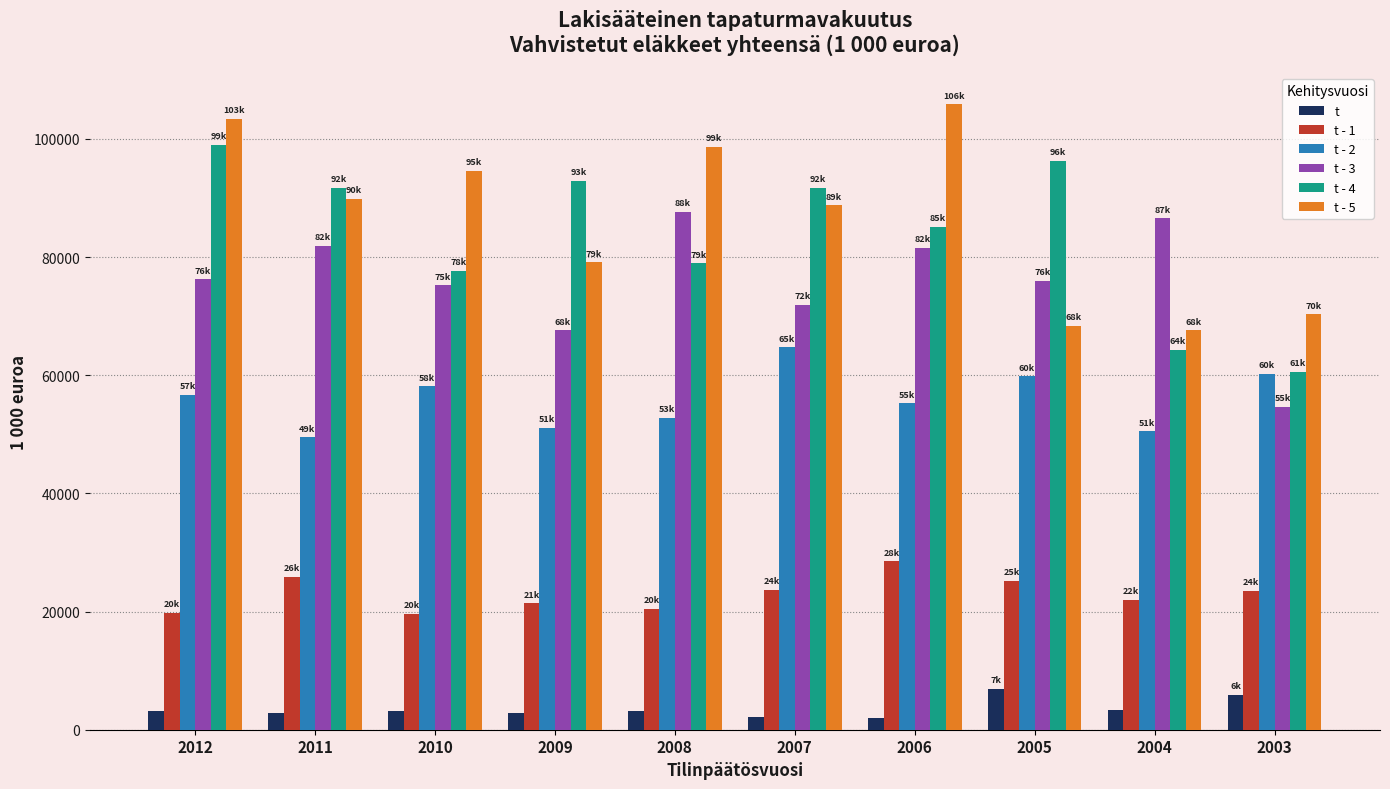

List the series in order of their peak value, highest first.

t - 5, t - 4, t - 3, t - 2, t - 1, t